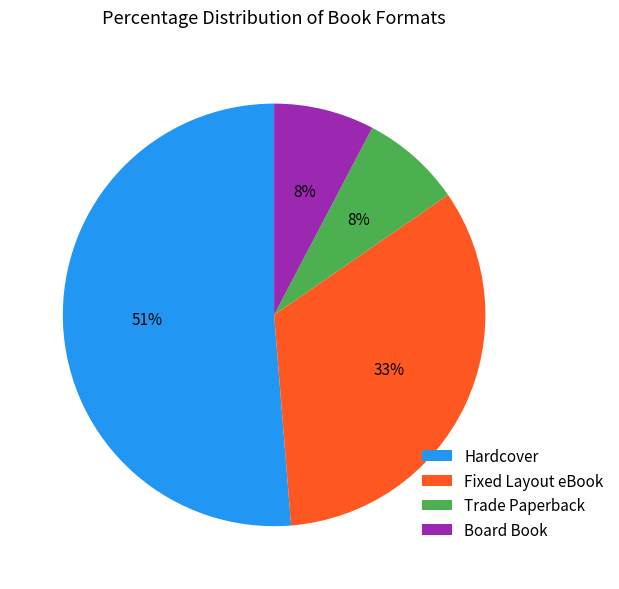

The Hardcover slice represents 42% of the pie. True or false?

False